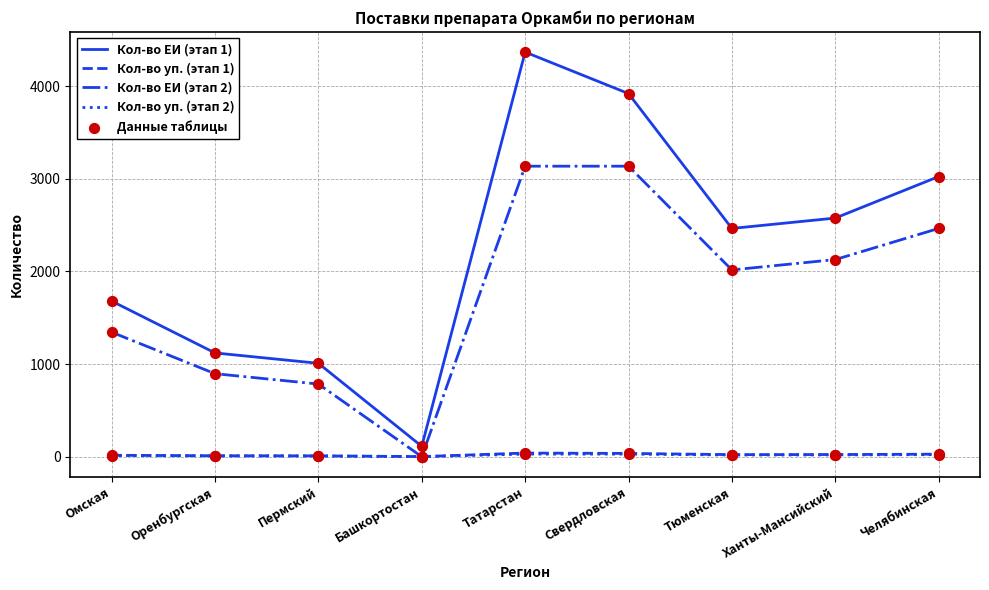

True or false: Кол-во уп. (этап 1) and Кол-во ЕИ (этап 1) cross at least once.

False